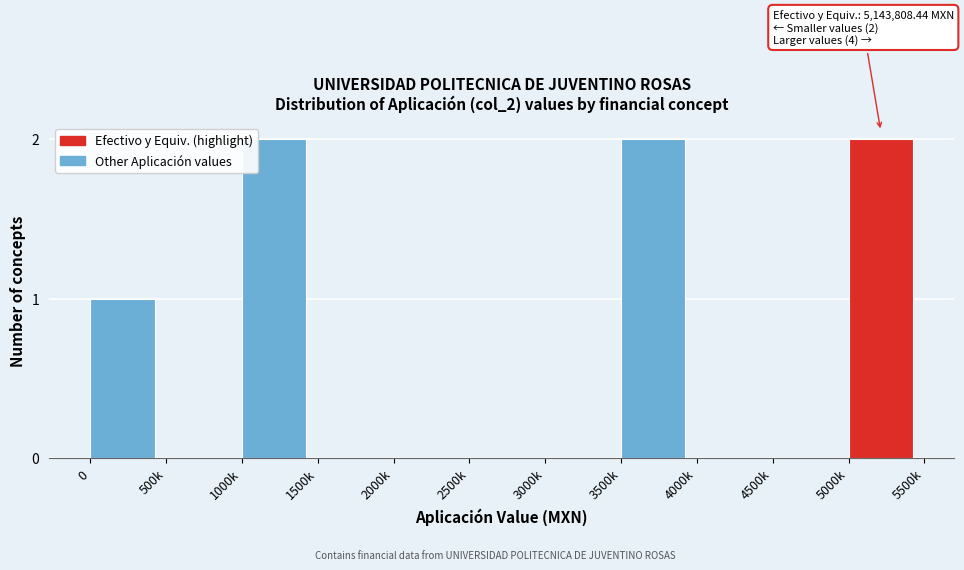

Reading left to right, transcribe all the data shown in this chart.

0=1	500k=0	1000k=2	1500k=0	2000k=0	2500k=0	3000k=0	3500k=2	4000k=0	4500k=0	5000k=2